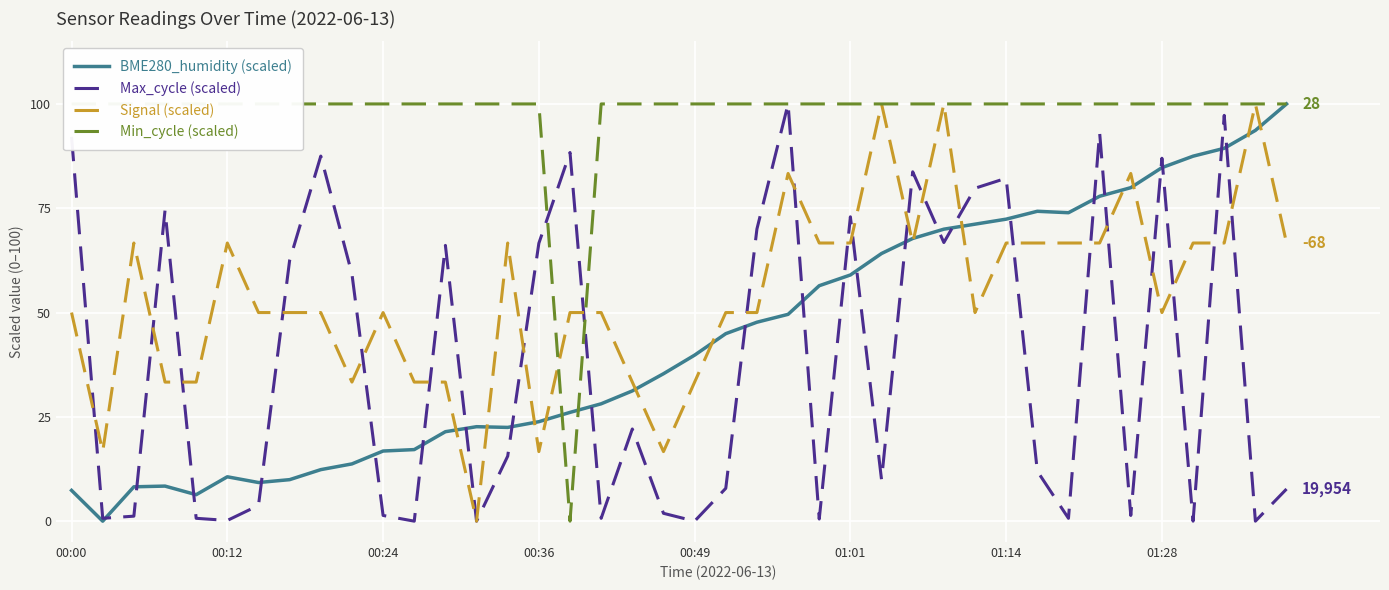

How many data points in Min_cycle (scaled) are less than 100?

1